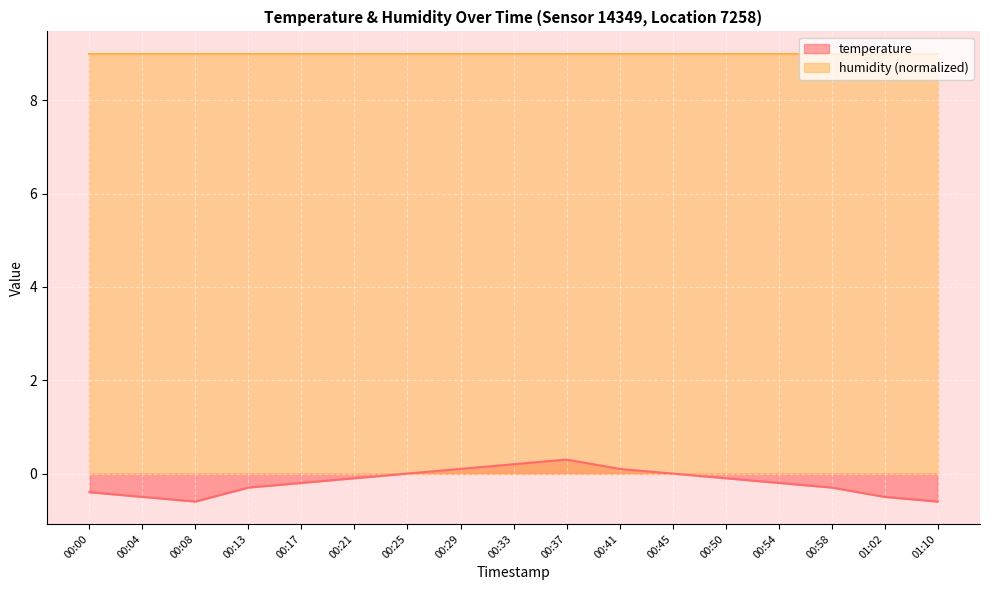

What is the change in value from 00:50 to 00:54?

-0.1